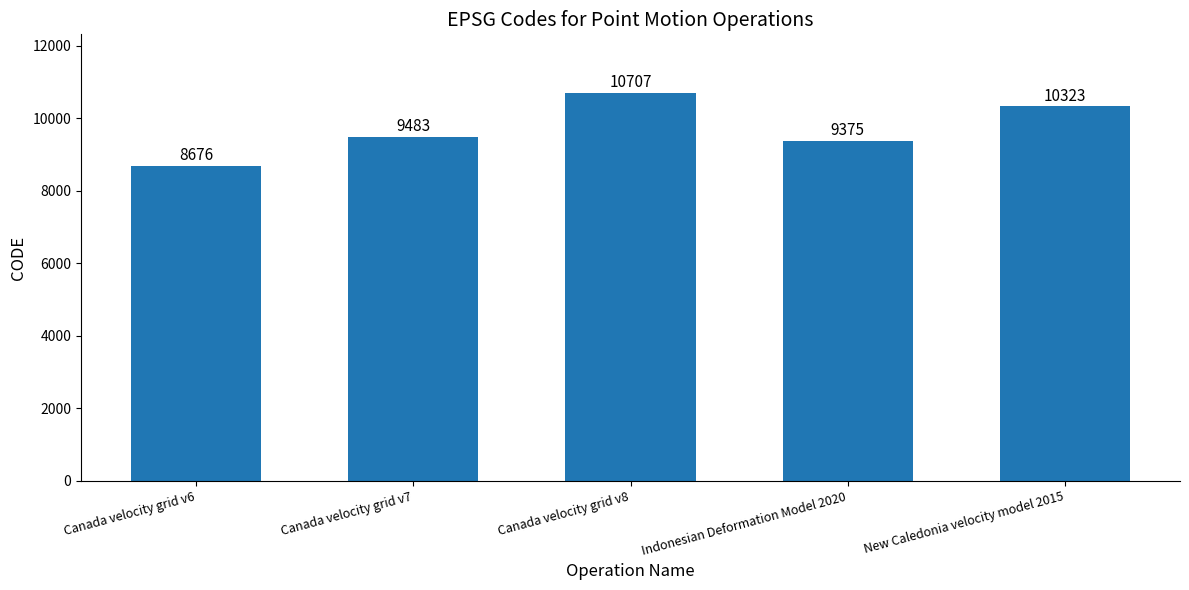

The value at New Caledonia velocity model 2015 is 10323. True or false?

True